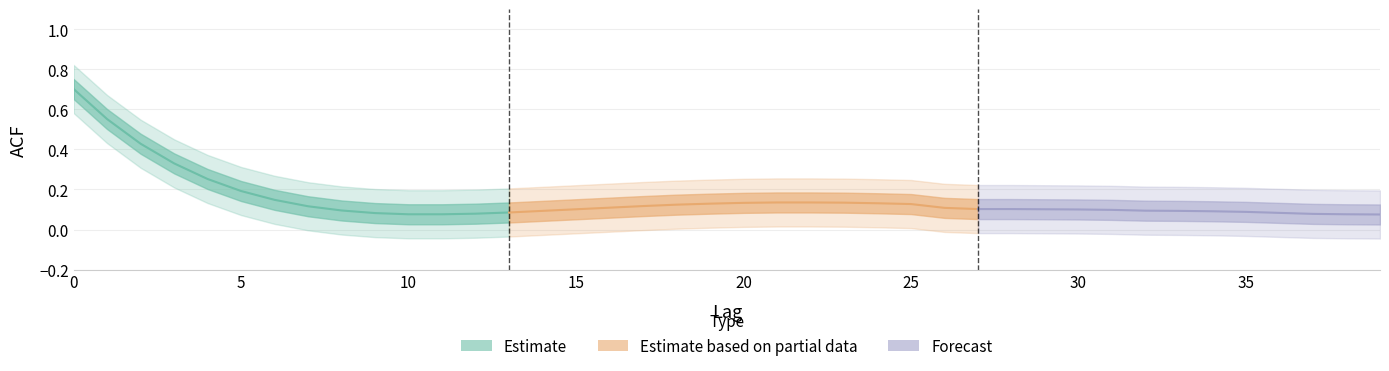

What is the average value of the acf_shown_smooth series?

0.1